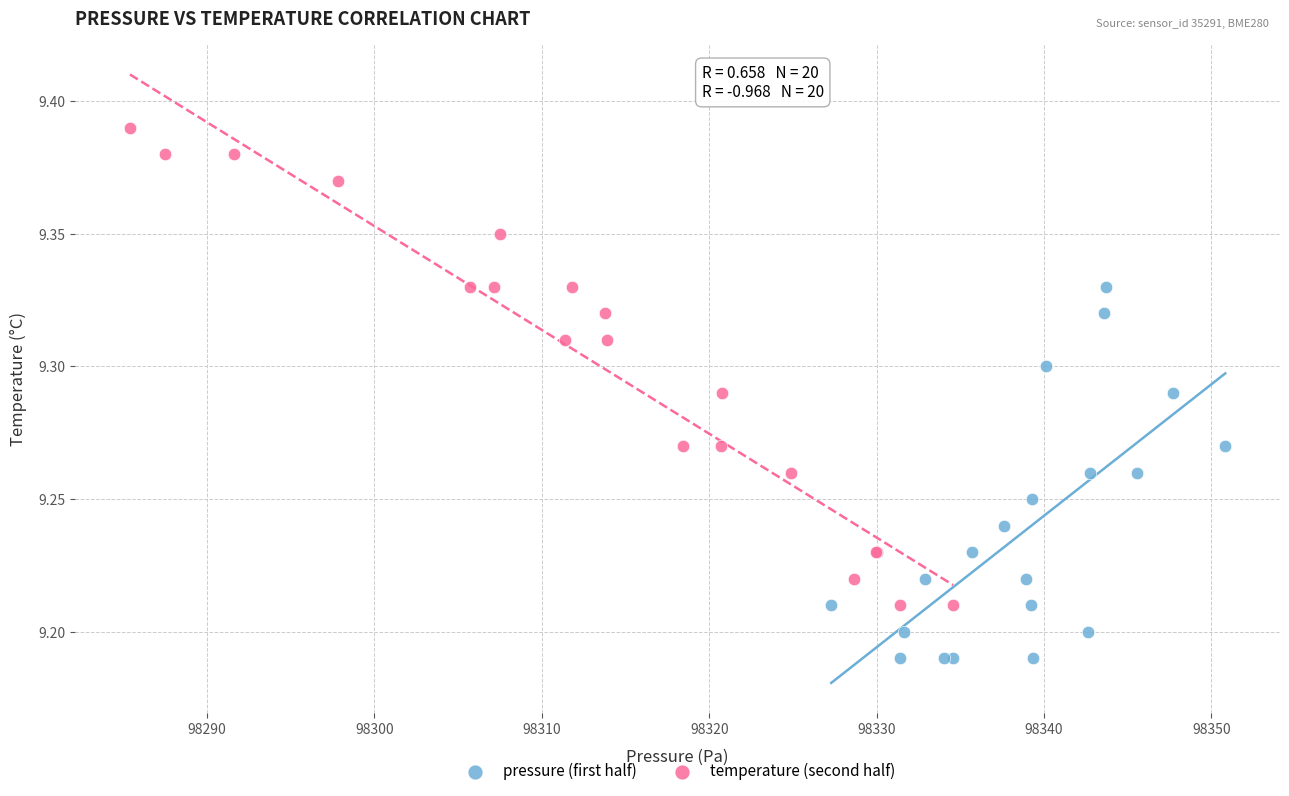

Which series reaches the maximum Y coordinate?

temperature (second half)